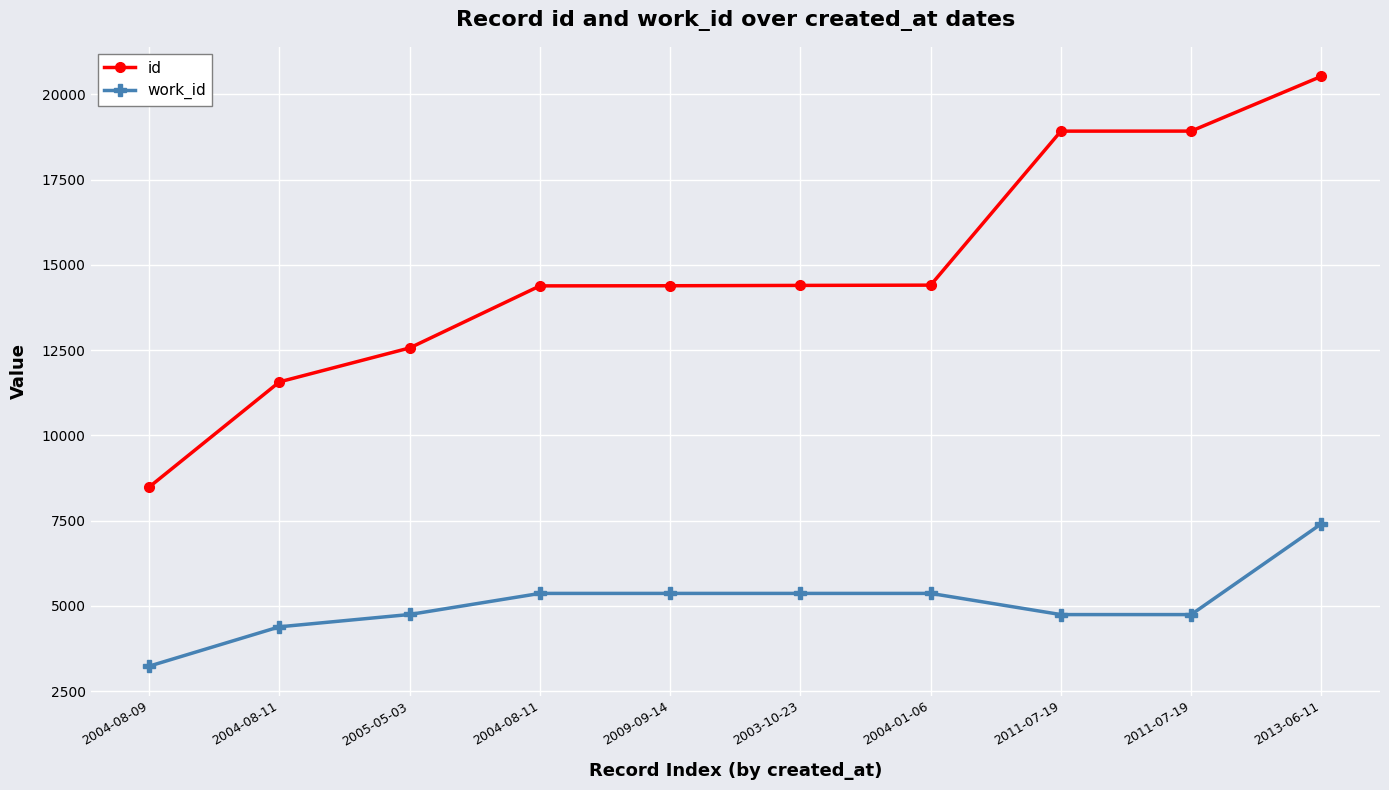

True or false: id and work_id intersect in this chart.

False